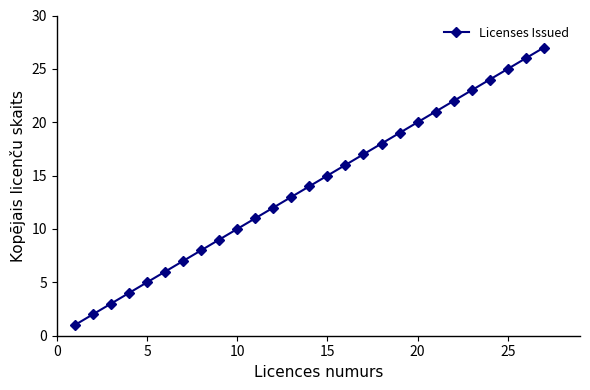

What is the difference between the maximum and minimum values?

26